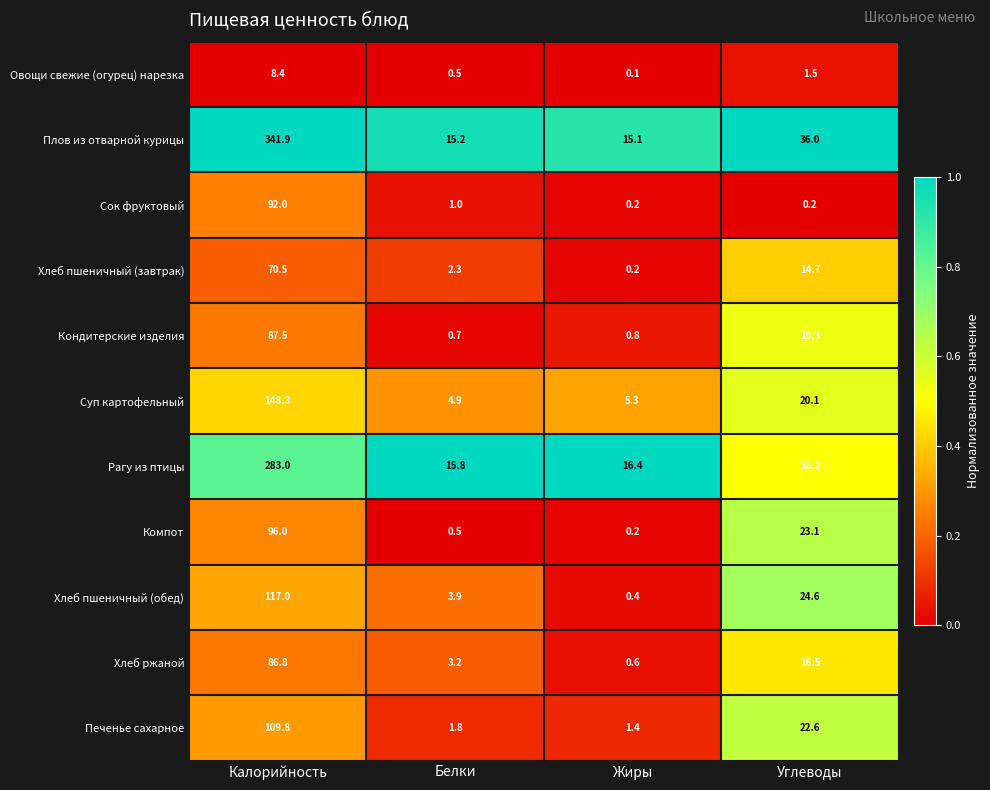

Which label corresponds to the largest value in the chart?

Калорийность